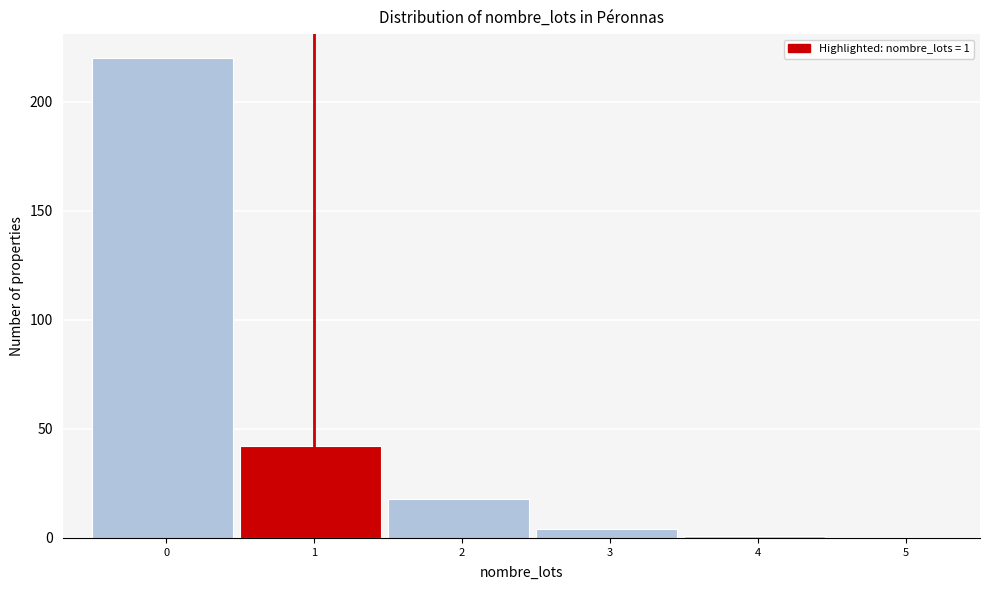

Reading right to left, extract all data points from this chart.

5=0	4=1	3=4	2=18	1=42	0=220